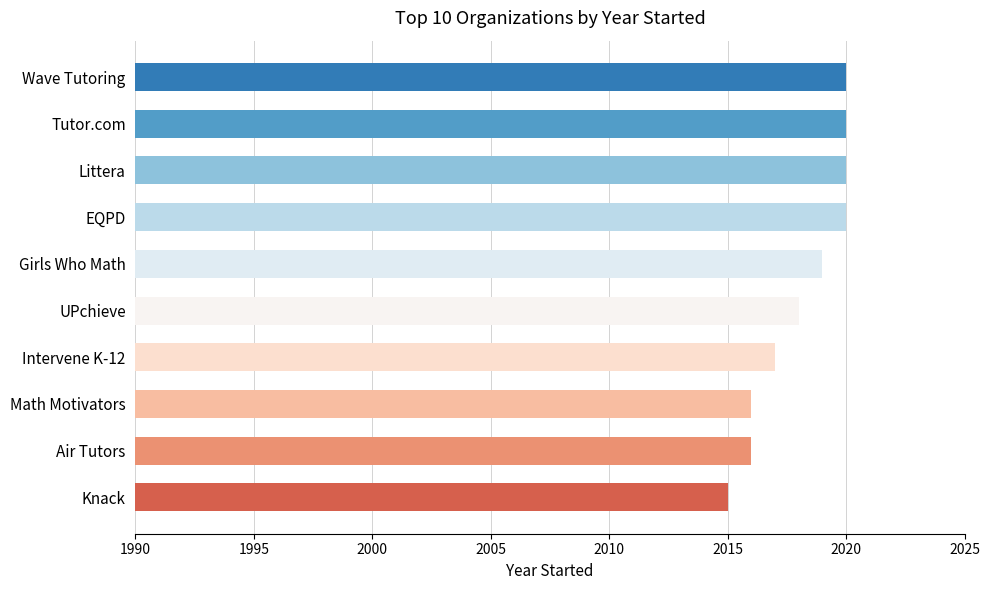

Reading top to bottom, transcribe all the data shown in this chart.

2020	2020	2020	2020	2019	2018	2017	2016	2016	2015